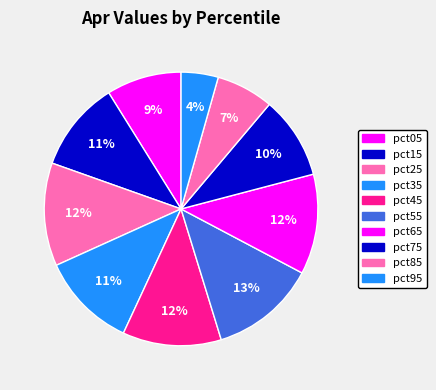

Is it true that pct85 is 1% of the pie?

False